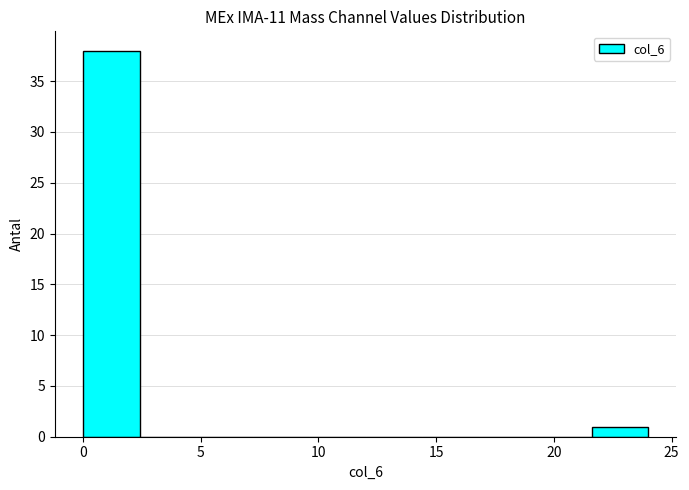

Which range on the x-axis has the tallest bar?

0.0 to 2.4